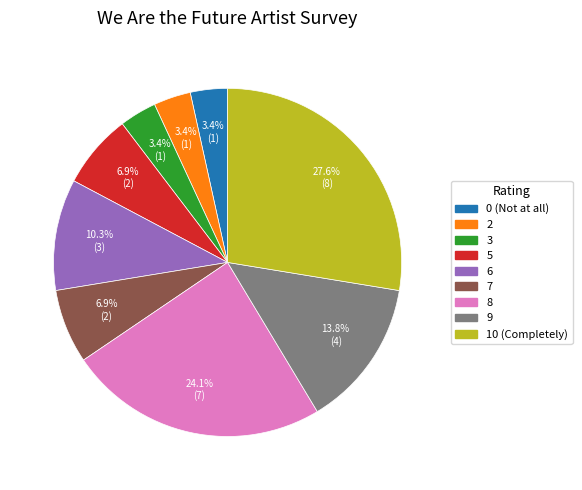

Is there a majority slice in this chart?

No